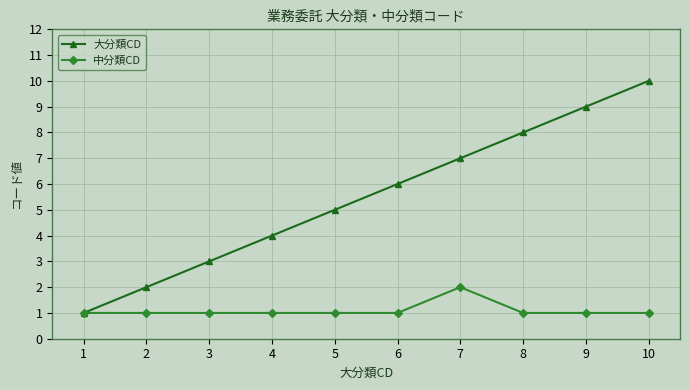

What is the value of the 大分類CD point at the 2nd from the left?

2